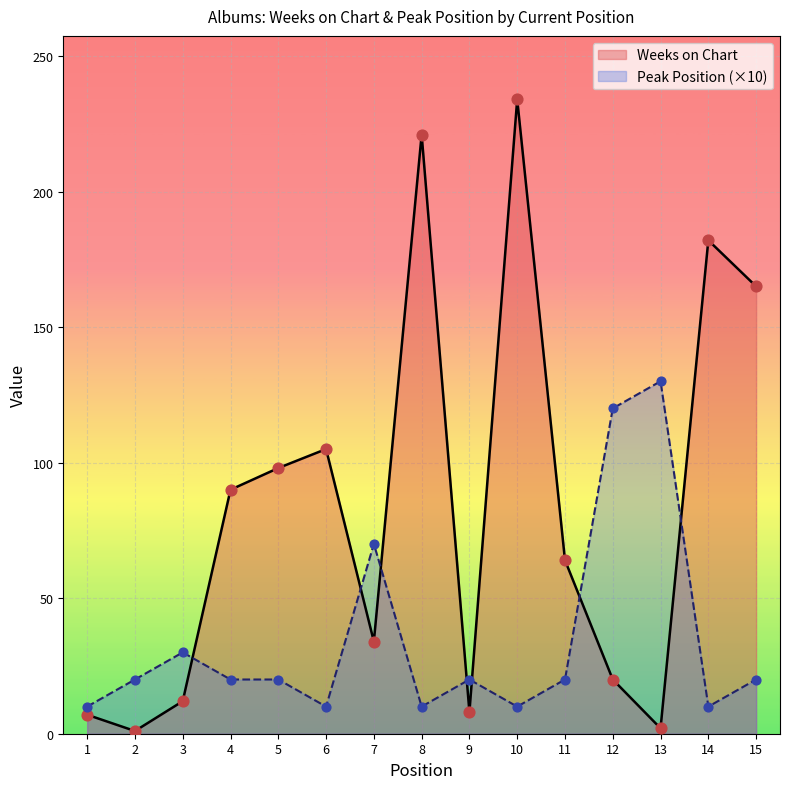

At which category is the sum across all series the highest?

10